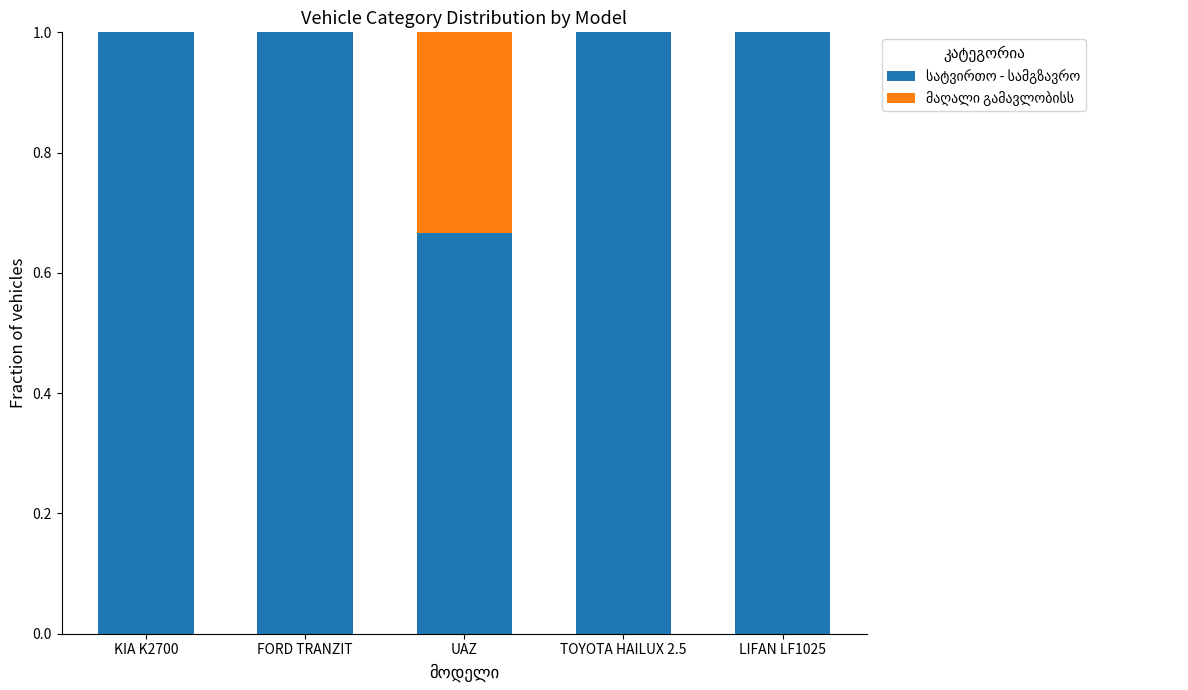

At TOYOTA HAILUX 2.5, list the series in order from largest to smallest.

სატვირთო - სამგზავრო, მაღალი გამავლობისს